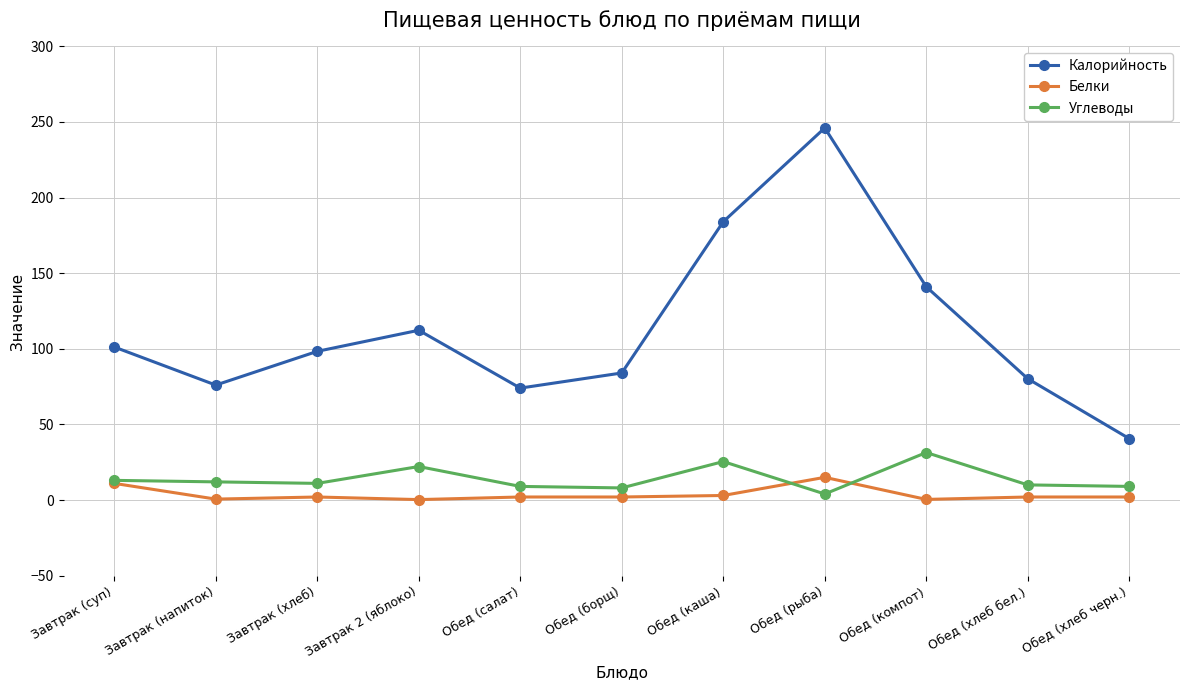

What is the value of the Калорийность point at the 3rd from the left?

98.3